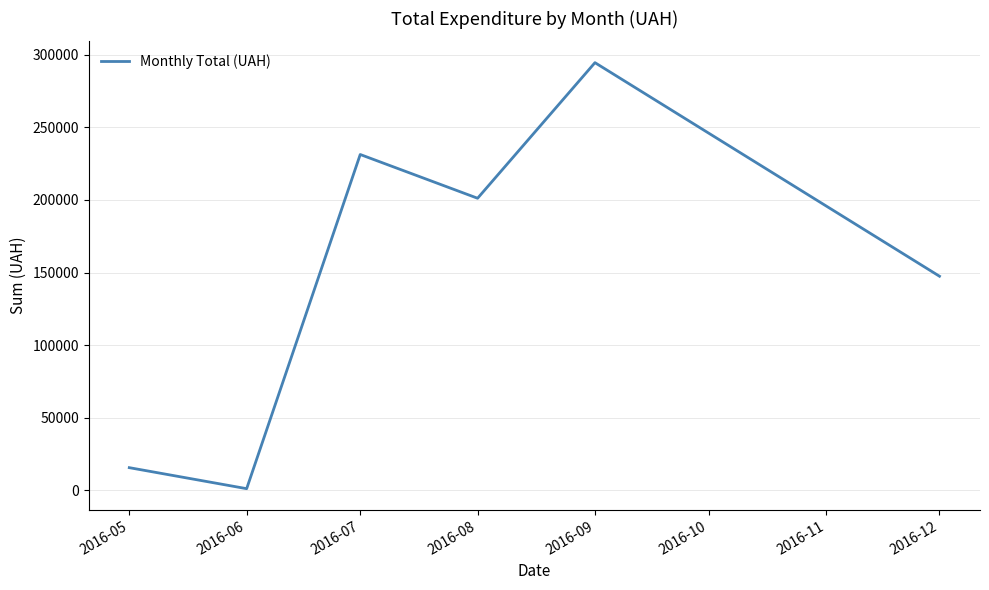

What is the approximate value at 2016-06?

1171.2